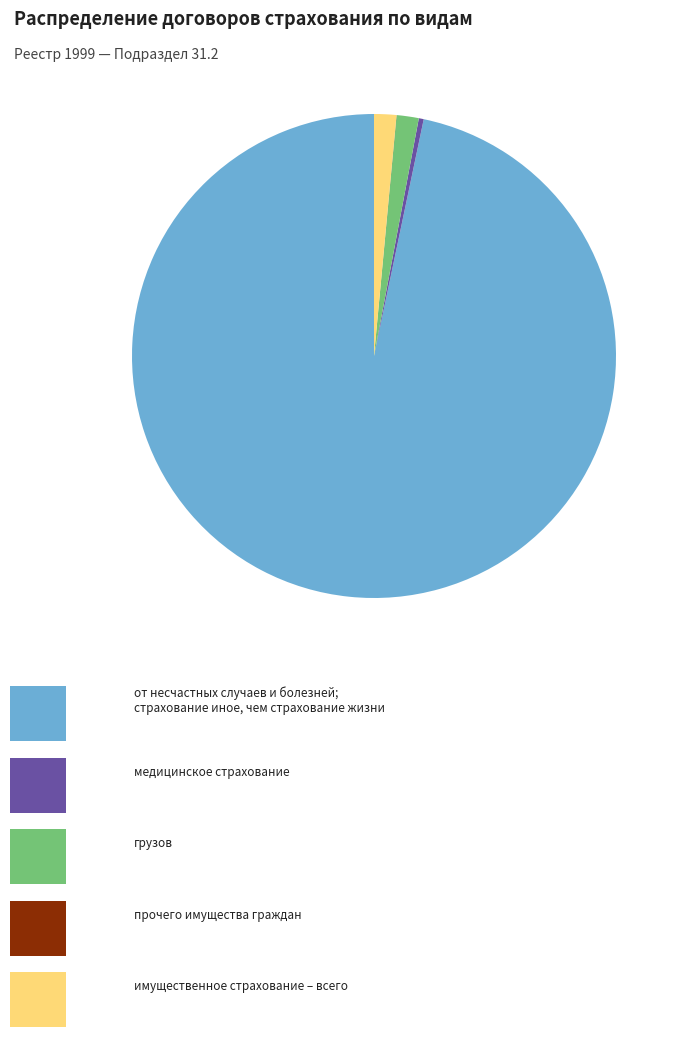

Is there a majority slice in this chart?

Yes